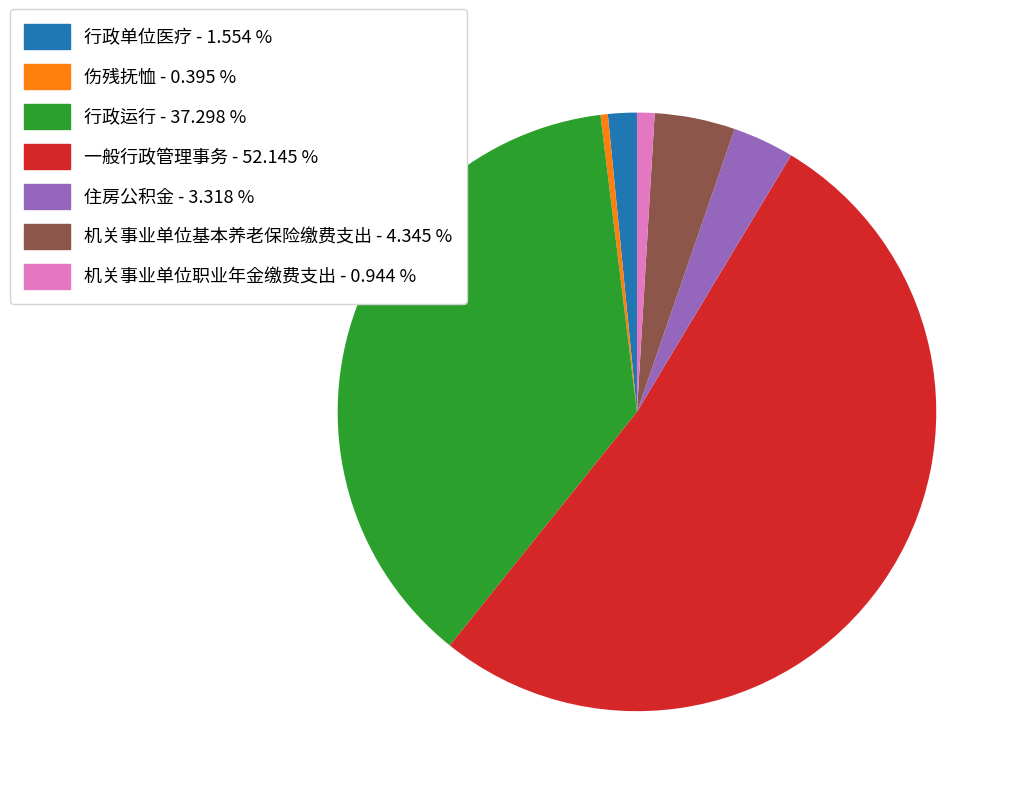

Does 机关事业单位职业年金缴费支出 represent more than half of the total?

No